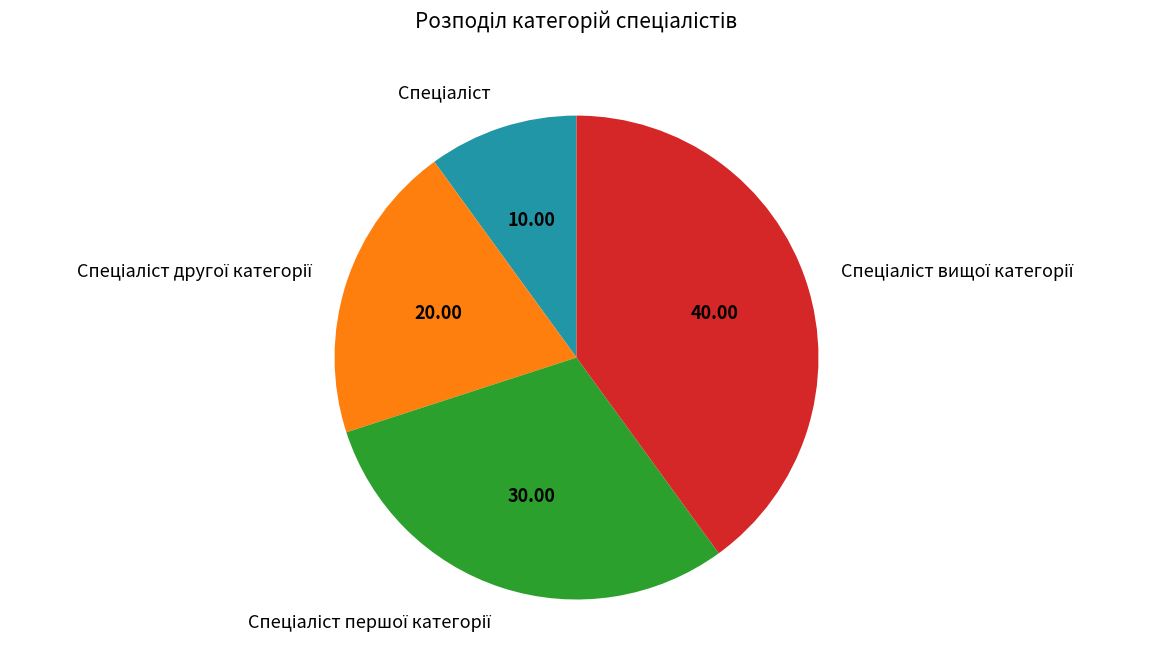

Is there a majority slice in this chart?

No